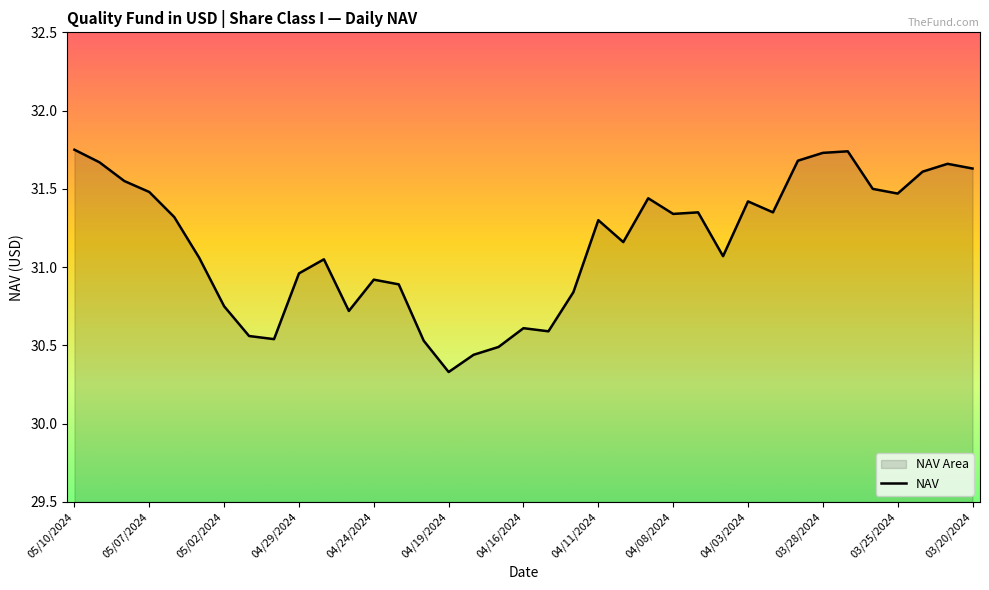

What is the change in value from 04/30/2024 to 04/19/2024?

-0.2